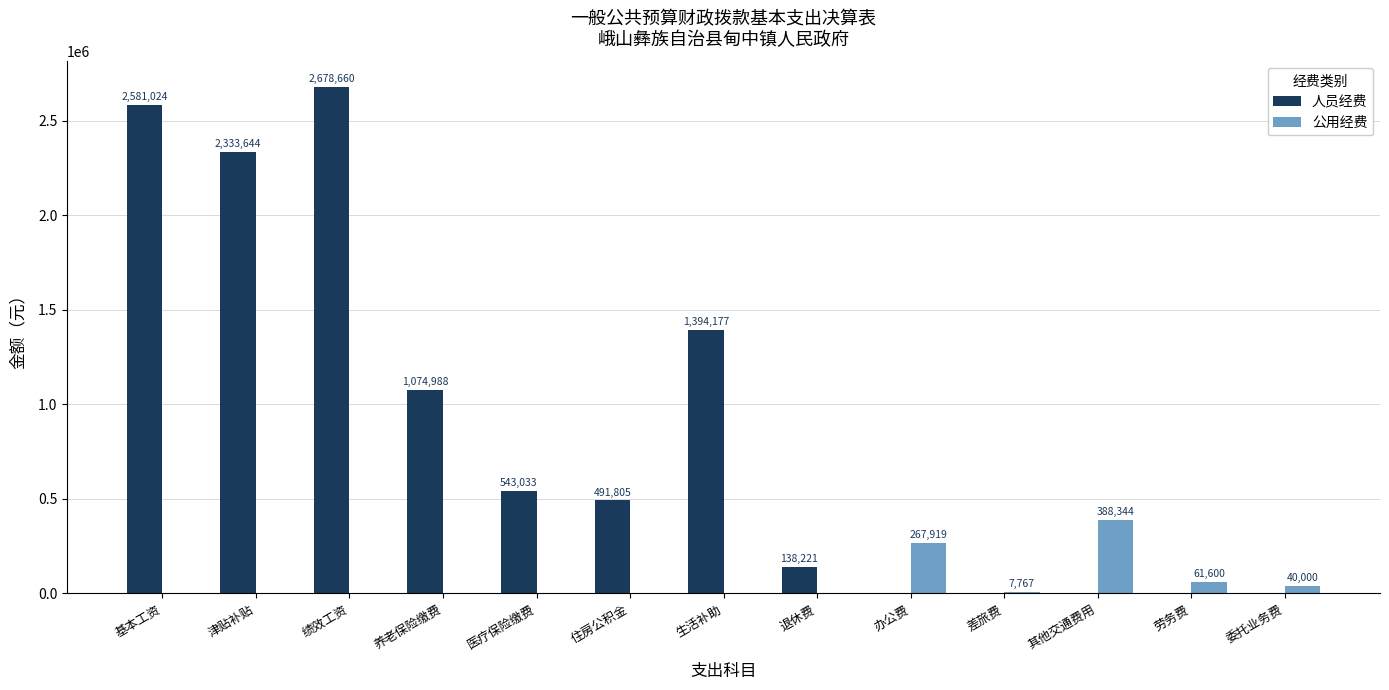

What is the greatest value displayed?

2678660.0